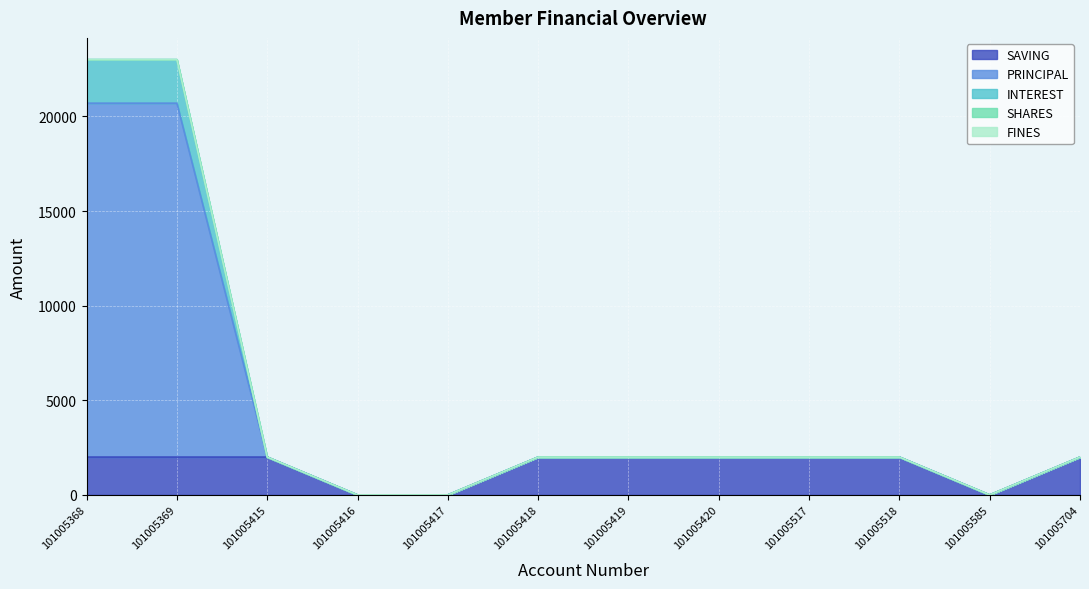

Which series has the largest total across all categories?

PRINCIPAL